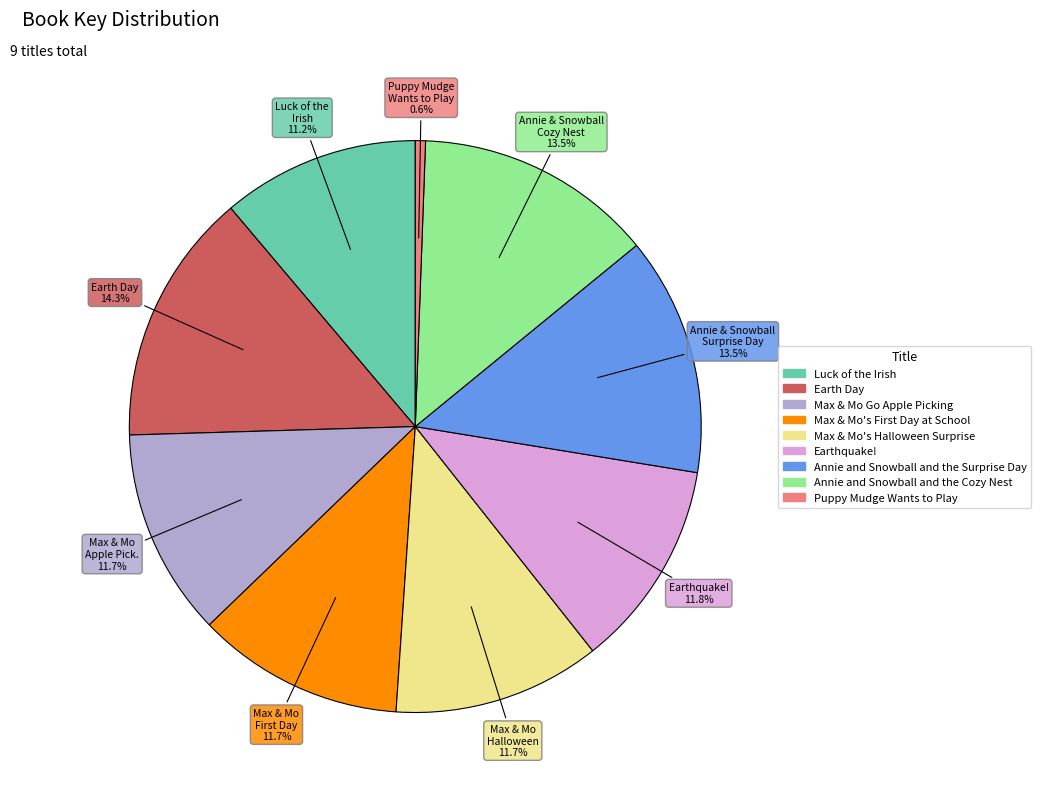

Does any single category account for the majority?

No